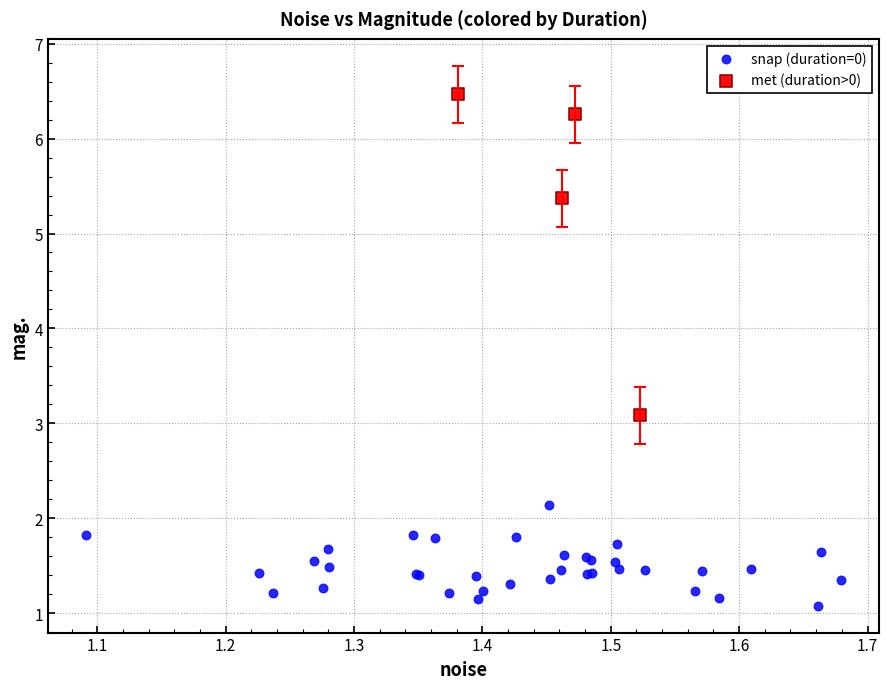

Which series contains the lowest Y value?

snap (duration=0)